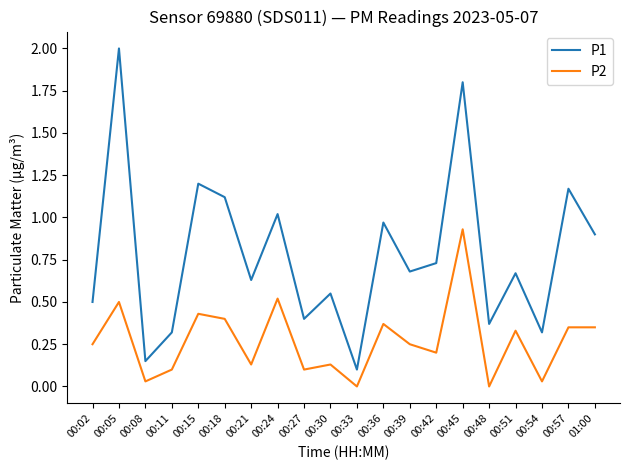

Which label corresponds to the largest value in the chart?

00:05